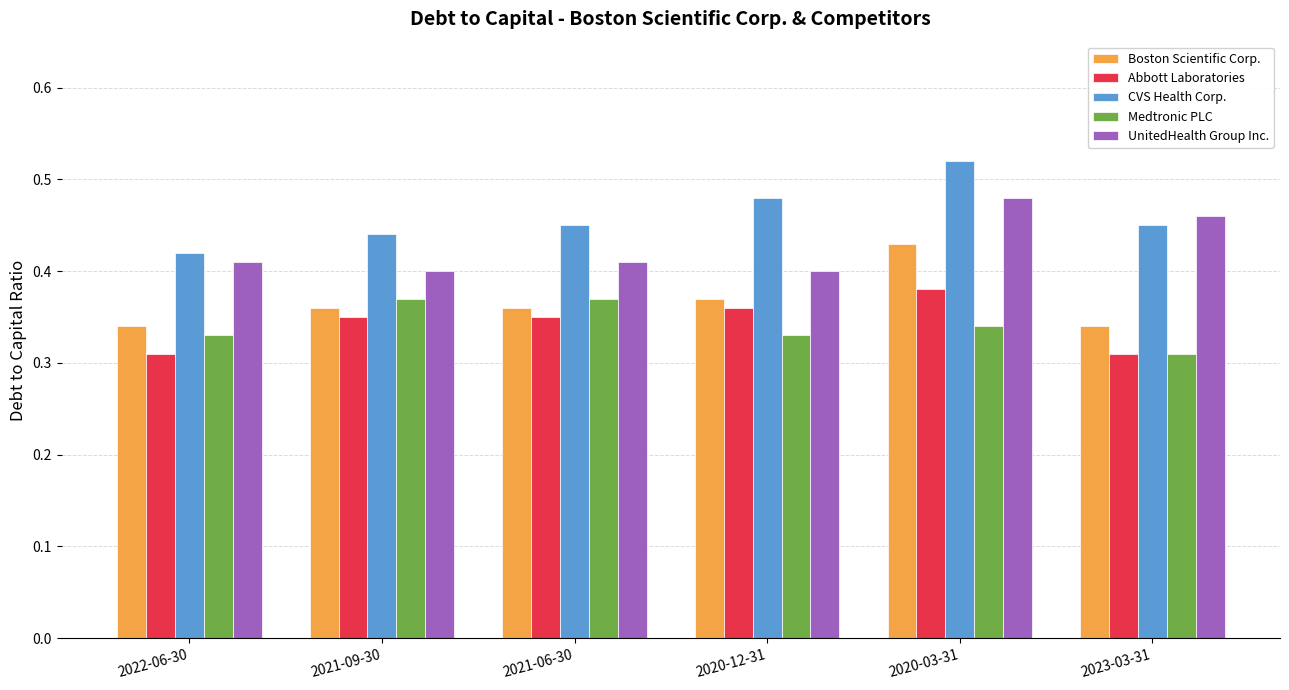

Where is CVS Health Corp. nearest to the value 0?

2022-06-30